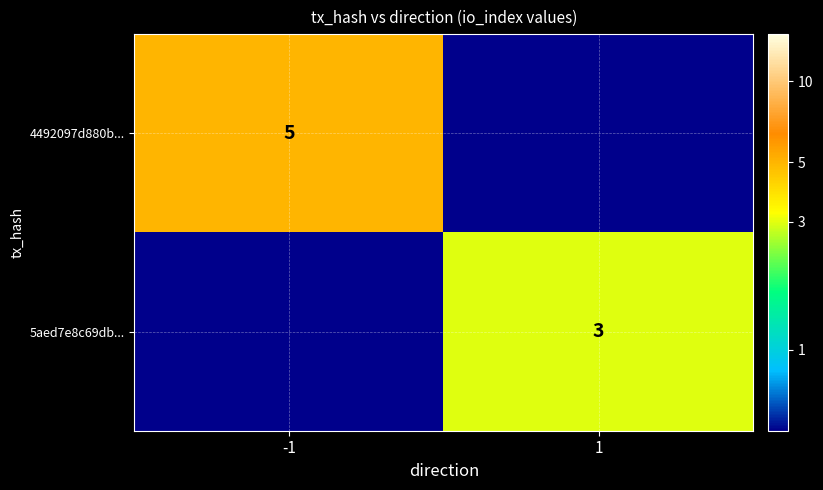

True or false: 5aed7e8c69db... has a value of 4.0 at 1.

False